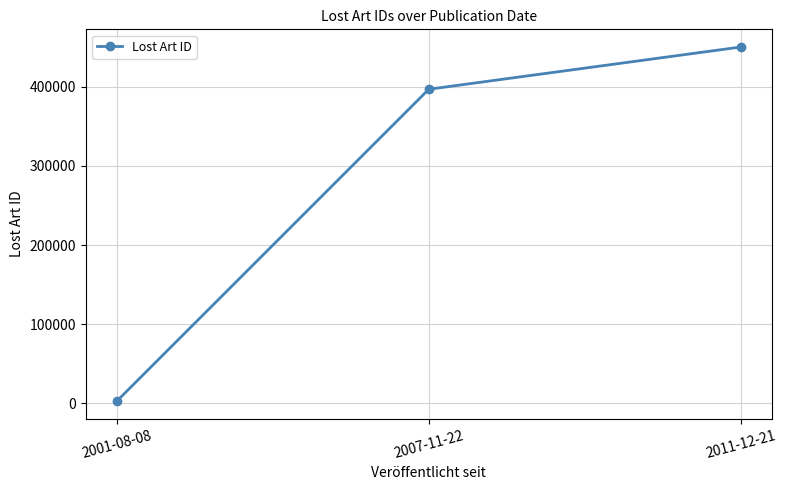

How many values are below 396892?

1